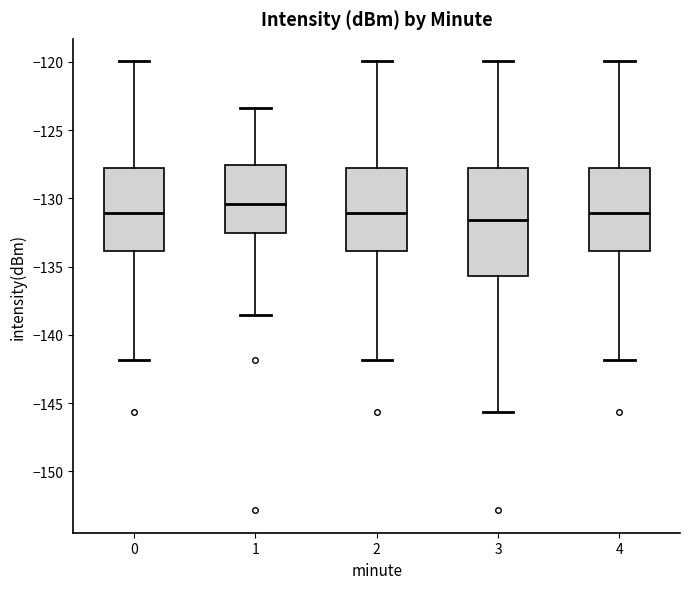

Comparing the boxes themselves (not the whiskers), which one is the tallest?

3